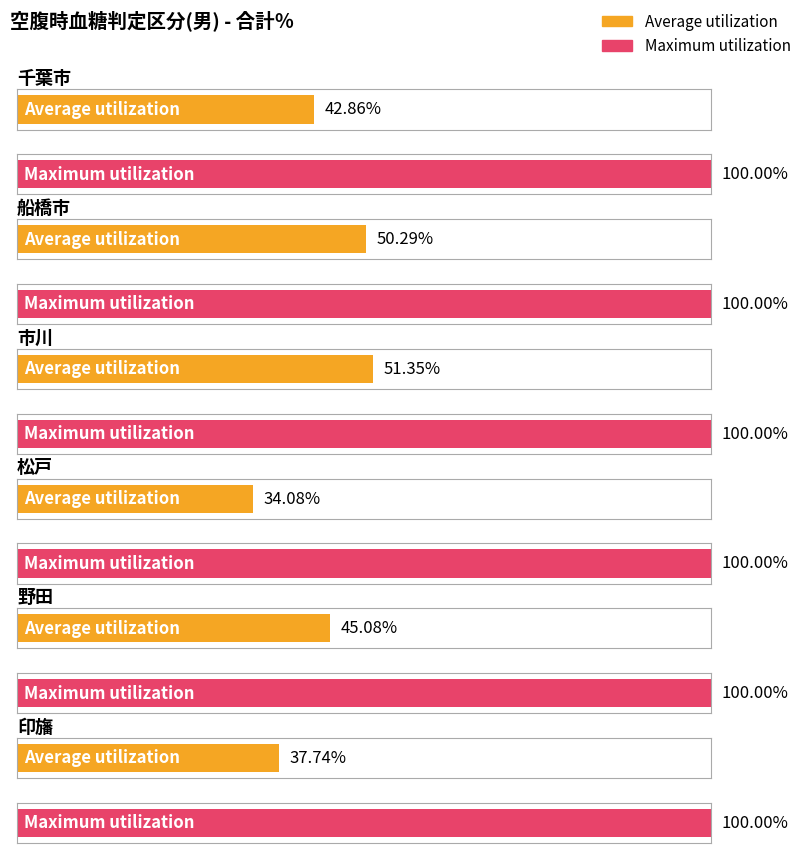

Between 船橋市 and 野田, which is larger?

船橋市